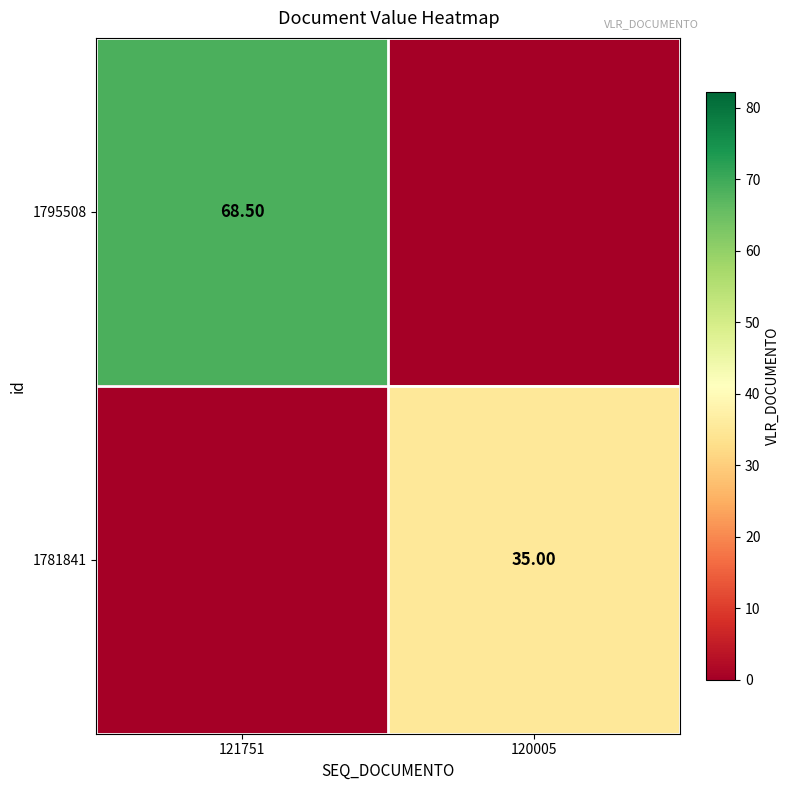

Is the value of 1781841 at 120005 greater than the value of 1795508 at 121751?

No